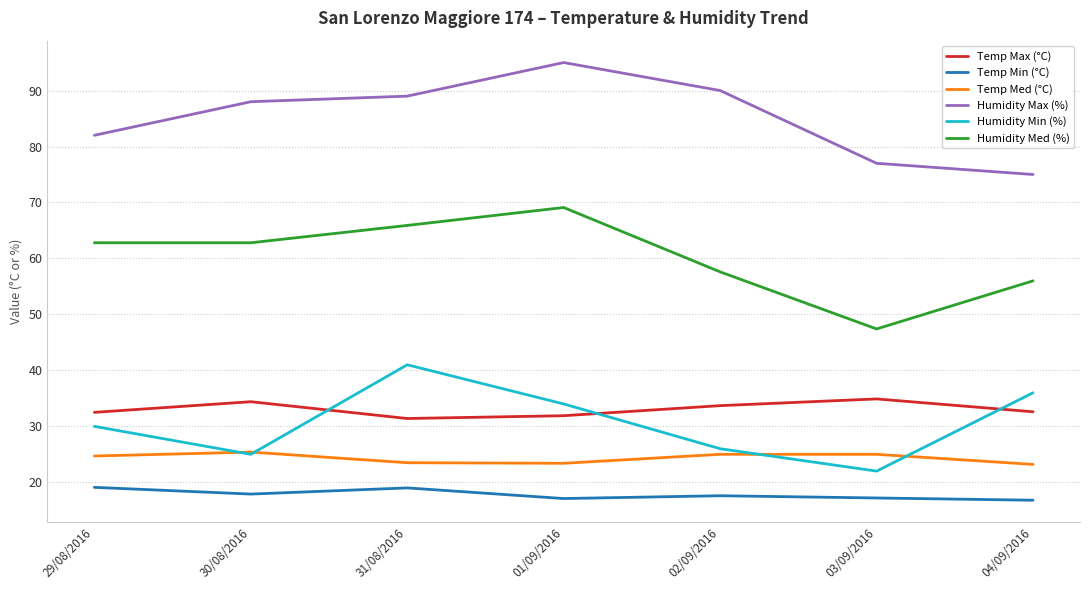

How many times do Temp Max (°C) and Humidity Min (%) cross each other?

3